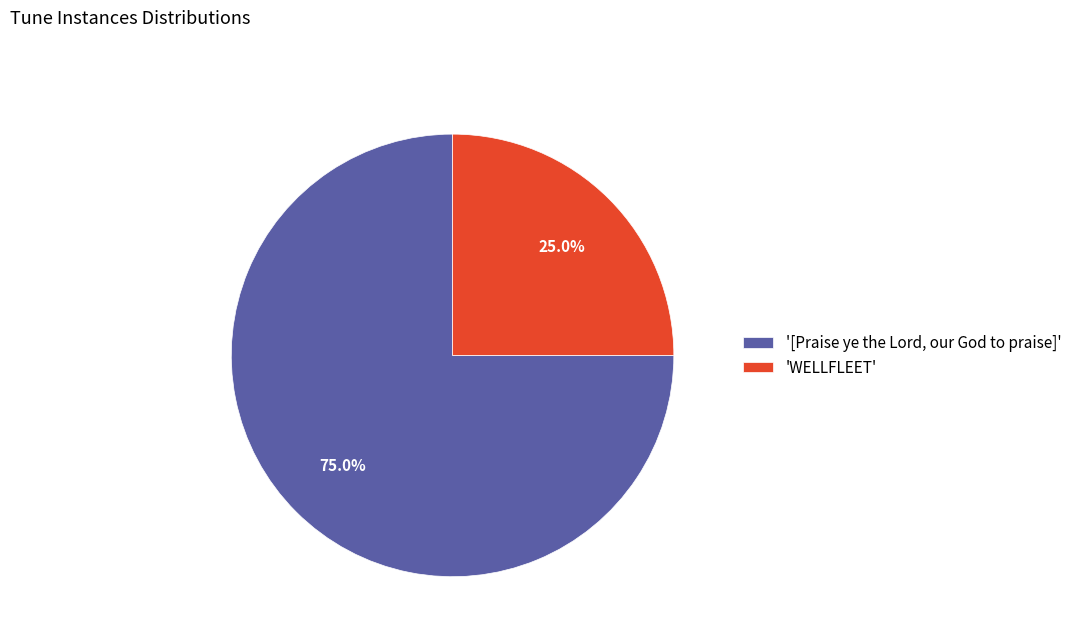

How many segments does this pie chart have?

2